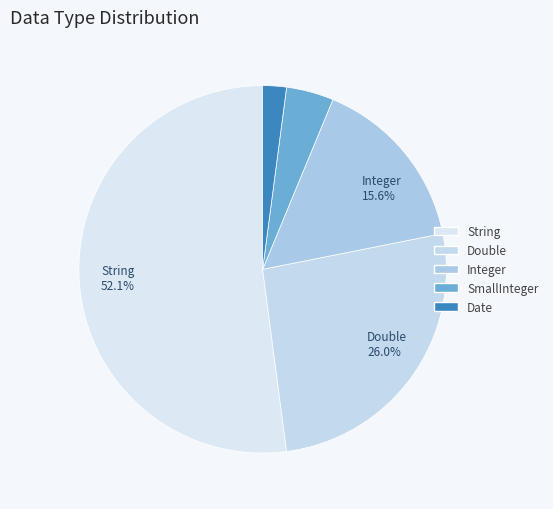

What percentage do String and Integer together represent?

67.7%